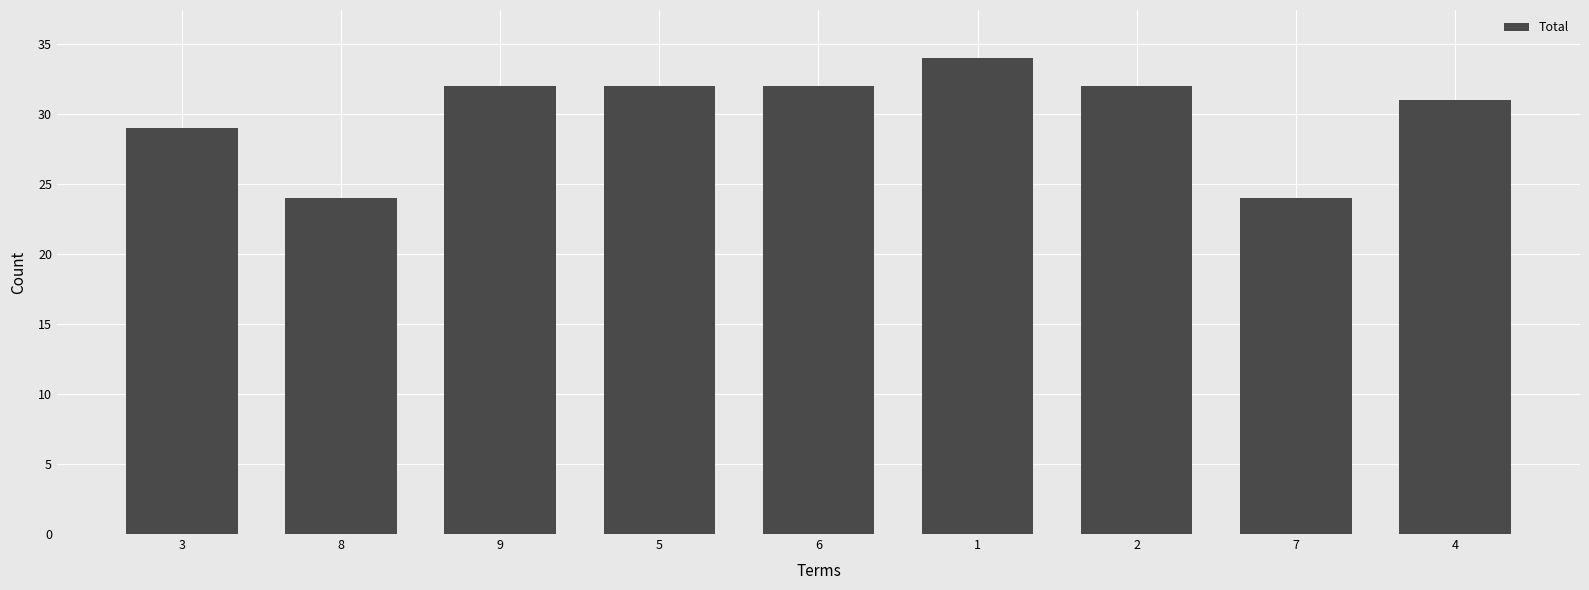

Reading left to right, extract all data points from this chart.

3=29	8=24	9=32	5=32	6=32	1=34	2=32	7=24	4=31